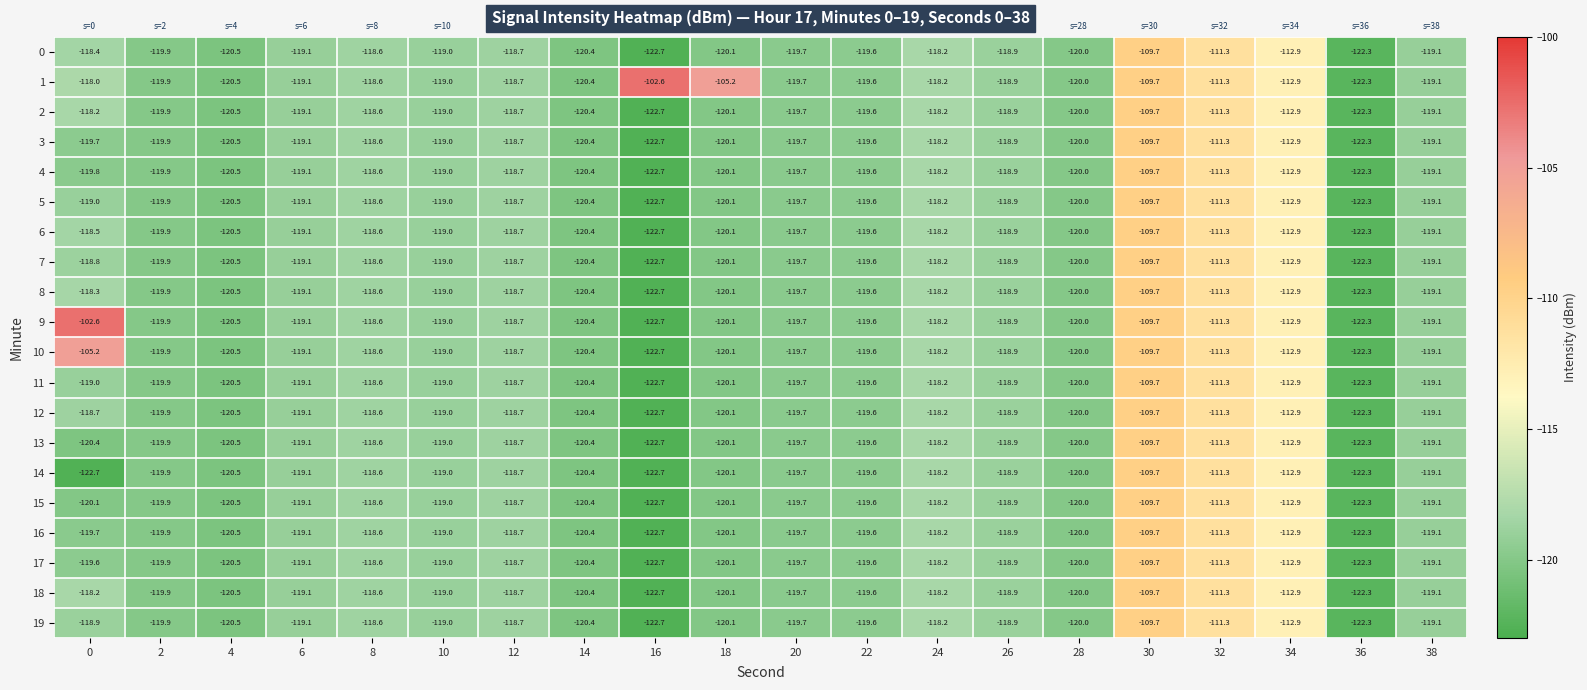

The value of 0 at 22 is -119.6. True or false?

True